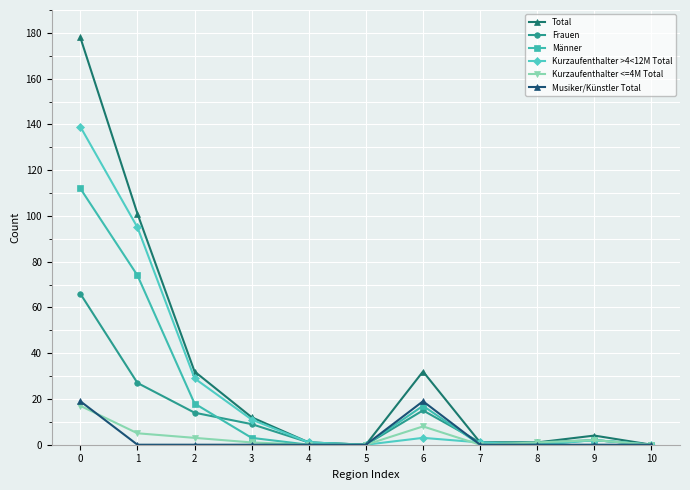

What is the average value of the Frauen series?

12